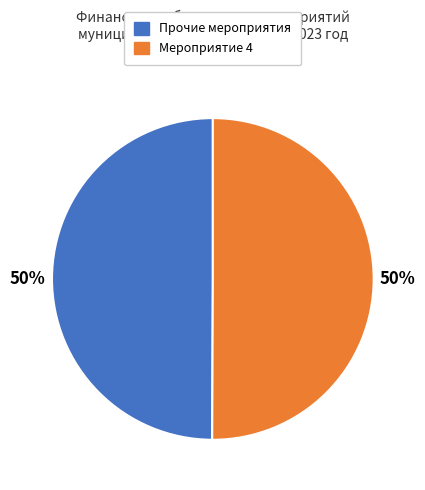

To the nearest percent, what is the average slice percentage?

50%